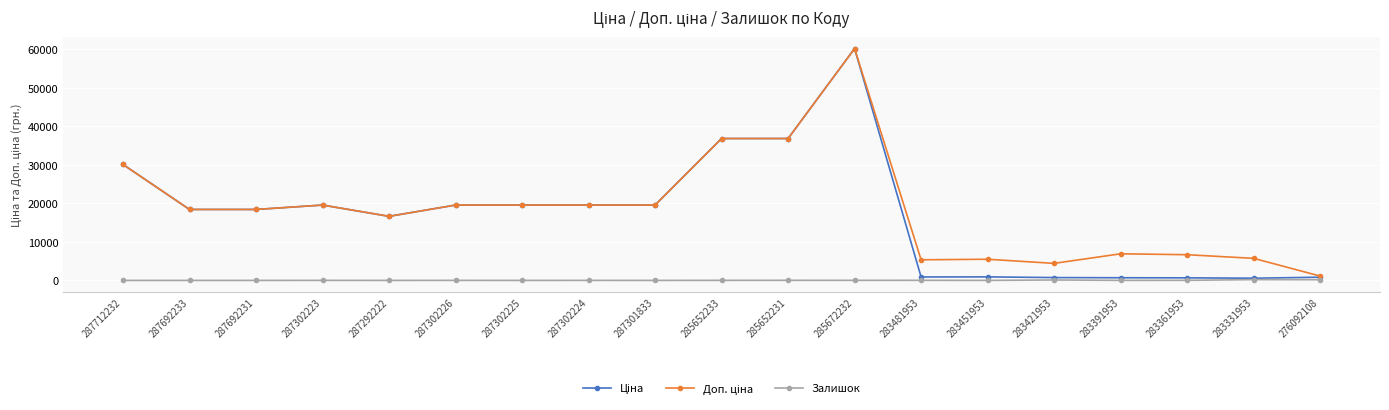

What is the total value across all series at 287302225?

39129.8